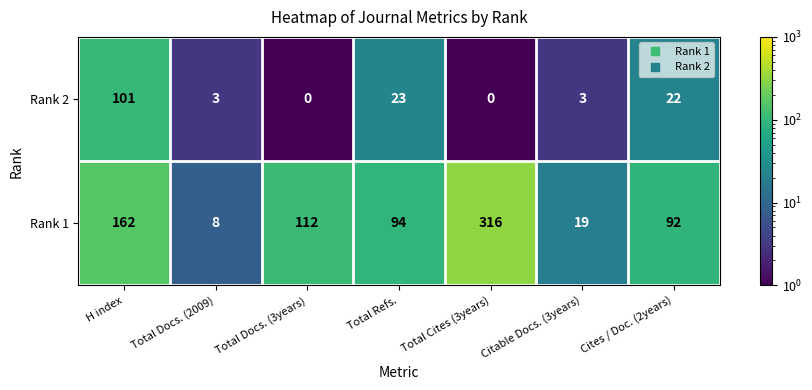

Where is Rank 1 nearest to the value 162?

H index